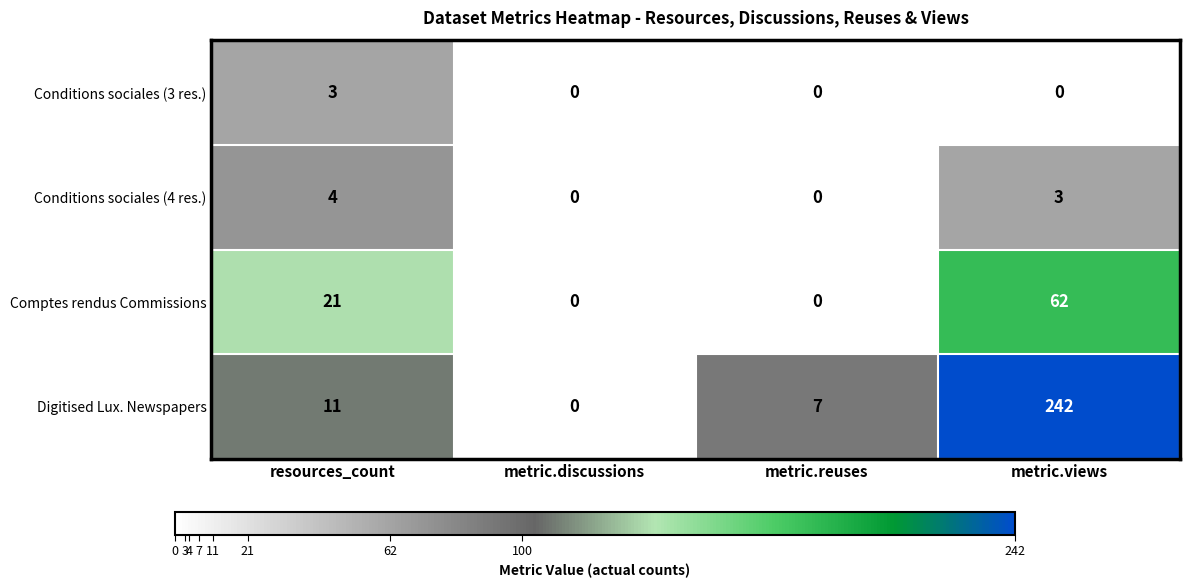

How many categories are shown in the chart?

4